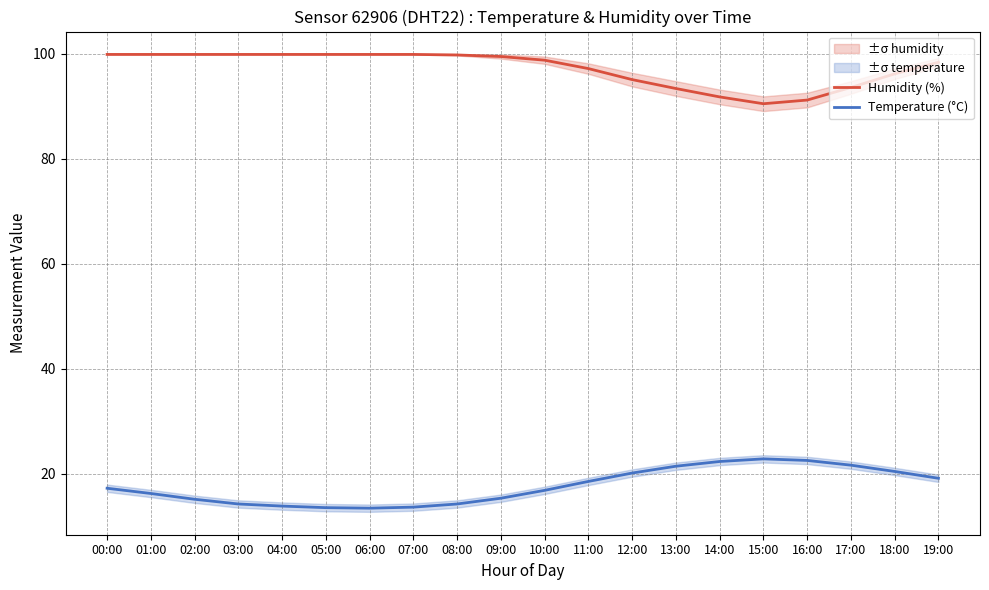

True or false: Temperature (°C) and Humidity (%) intersect in this chart.

False